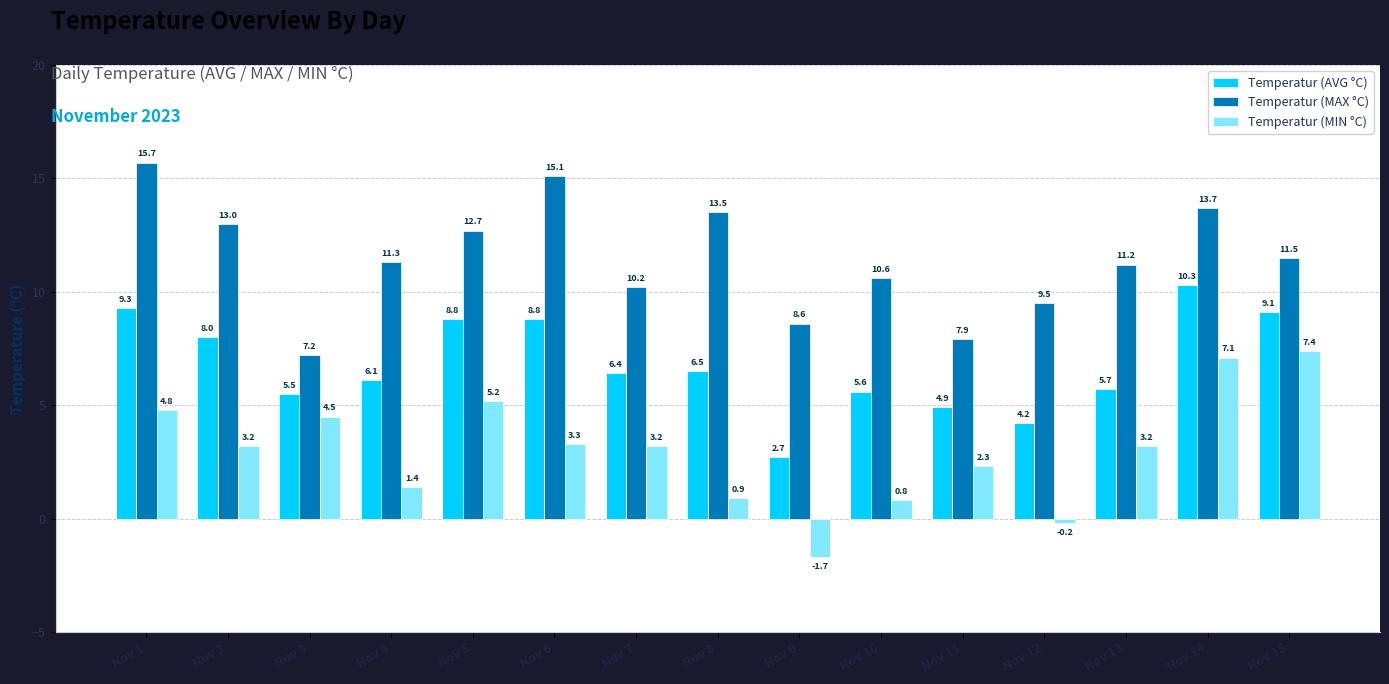

What is the difference between the Temperatur (MIN °C) values at Nov 12 and Nov 6?

3.5